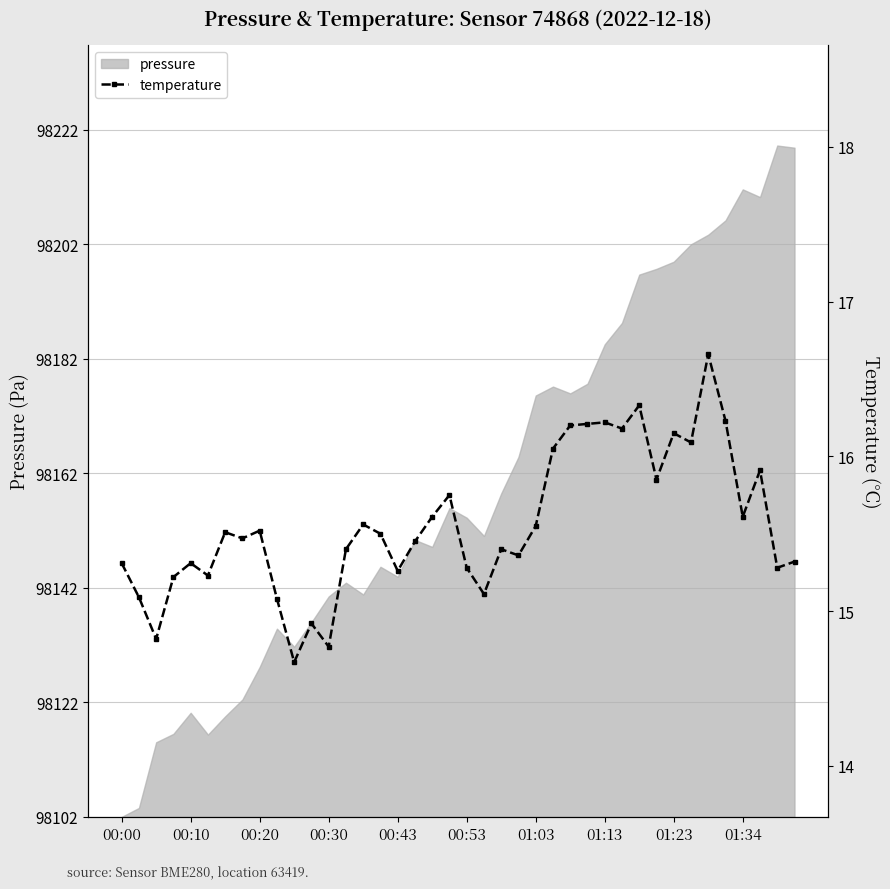

Where does the data first go above 15?

00:00